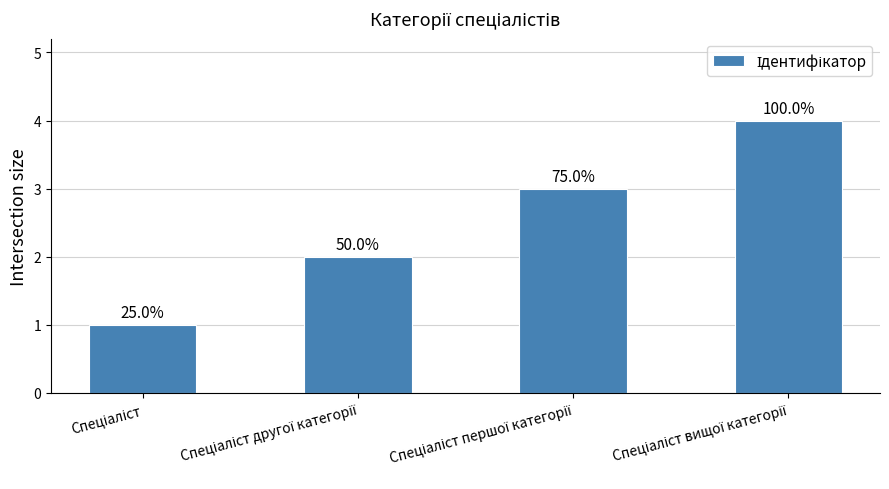

How many bars are there in total?

4